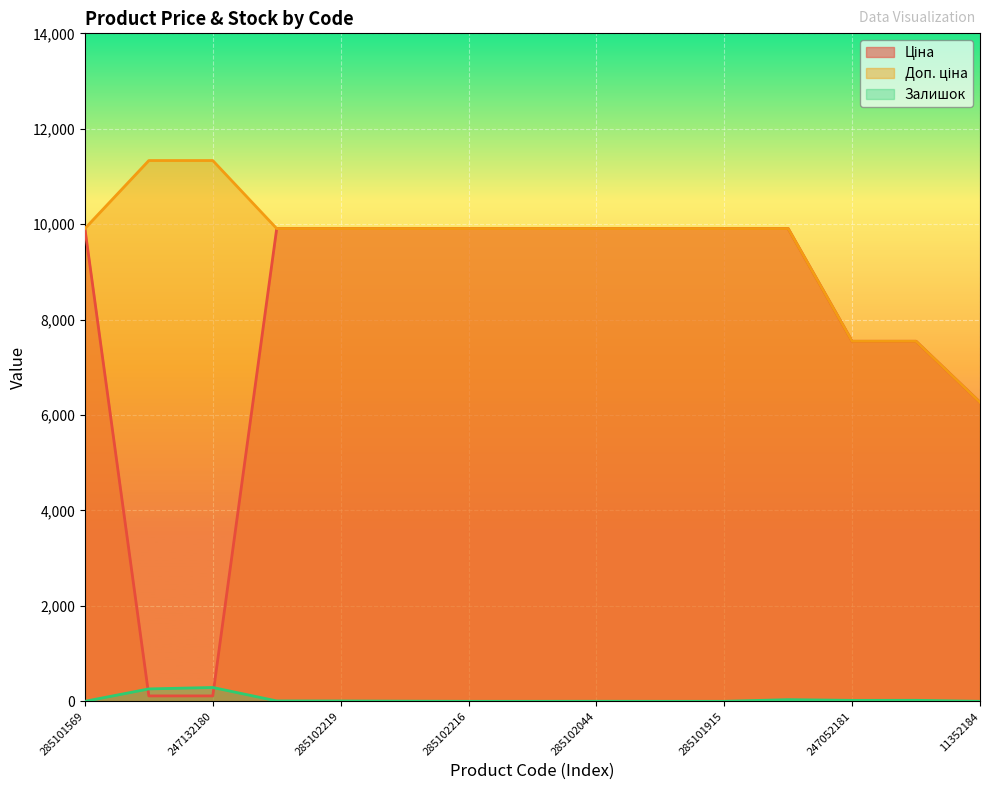

What is the spread (max minus min) of values at 285102044?

9907.5